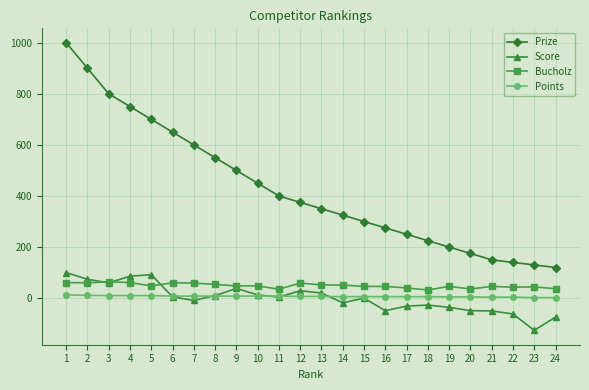

At how many categories does at least one series exceed 479?

9